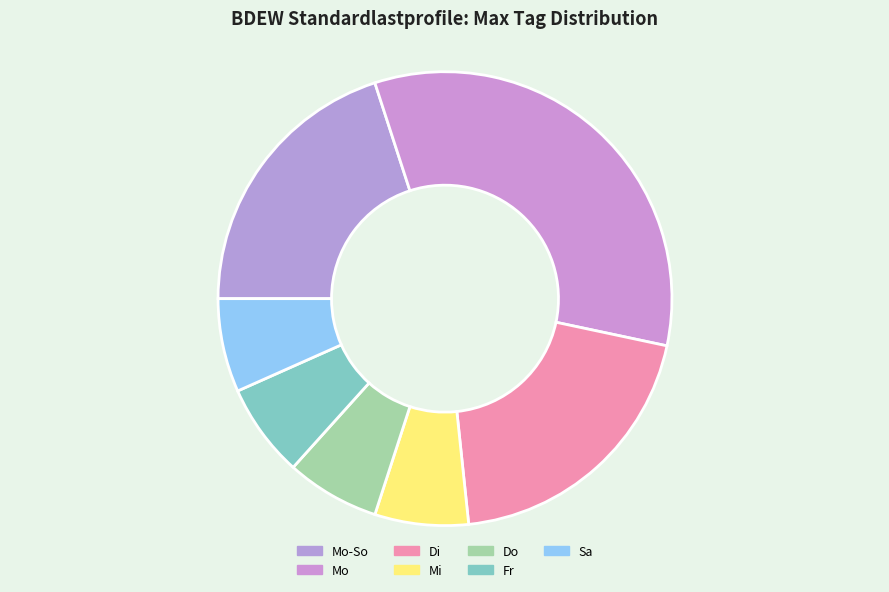

What percentage is the Fr slice, to the nearest percent?

7%